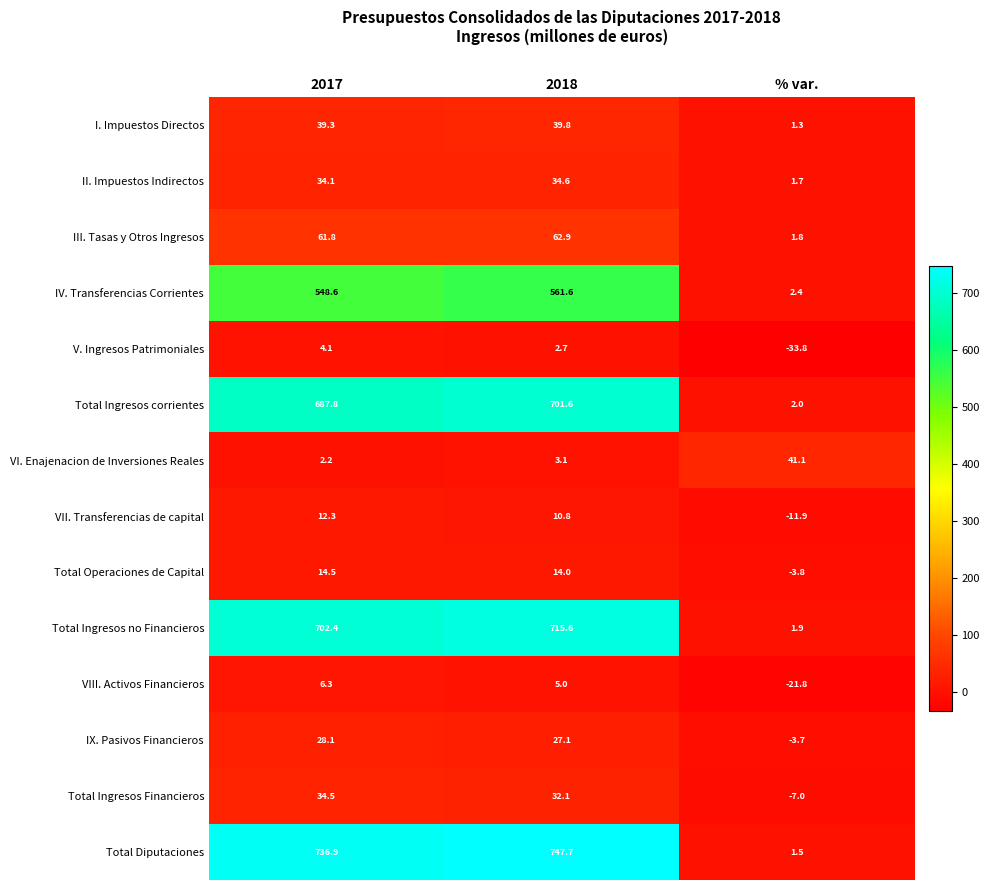

At how many categories does at least one series exceed 598?

2